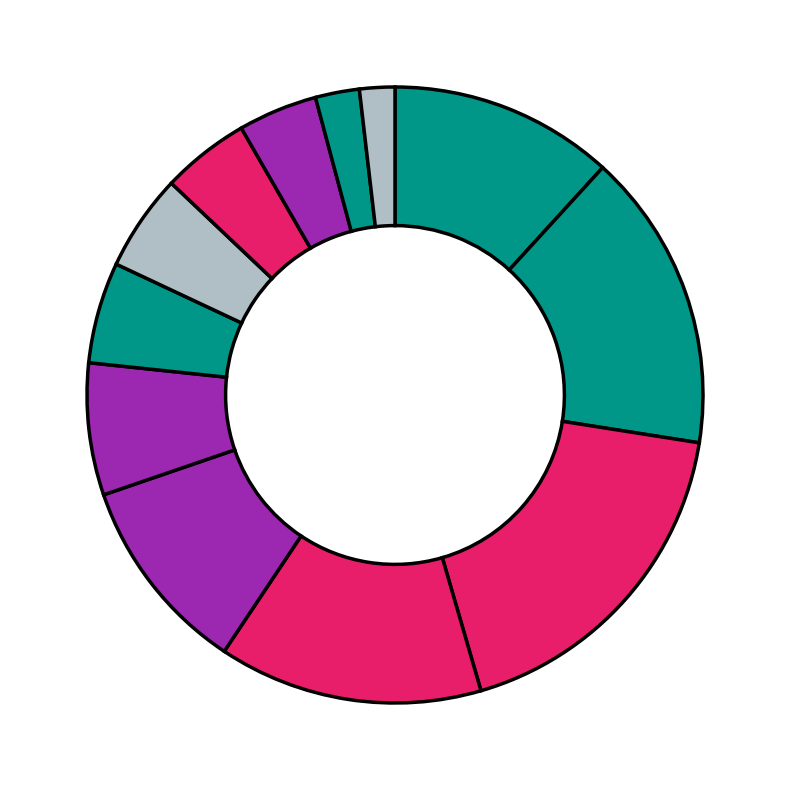

Is there a majority slice in this chart?

No